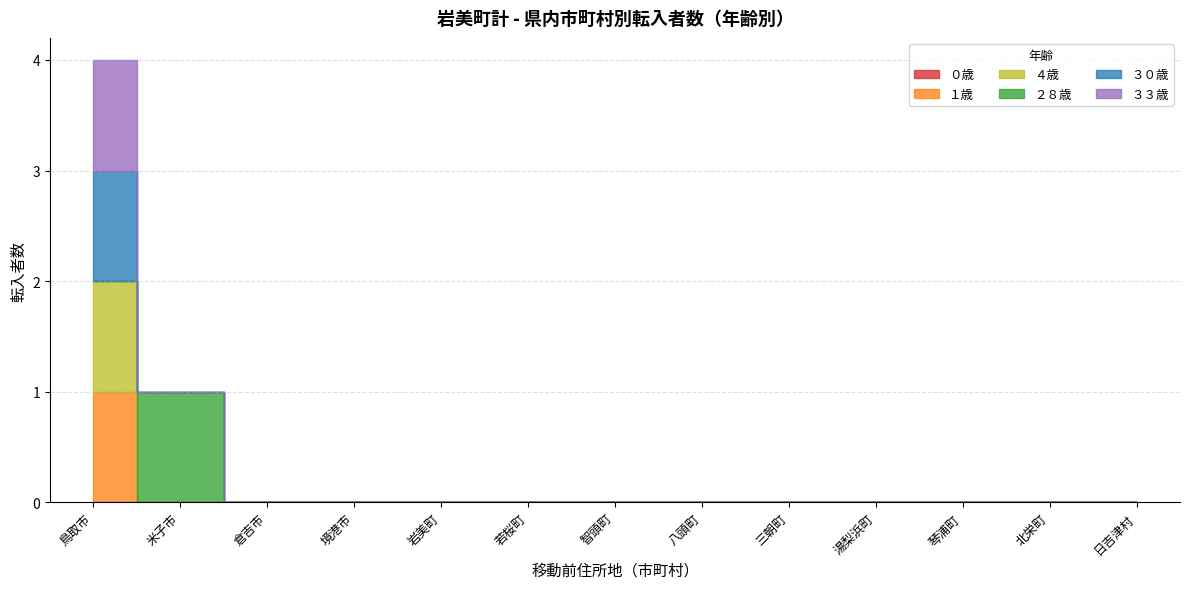

Count the １歳 values in the range 0 to 1.

13